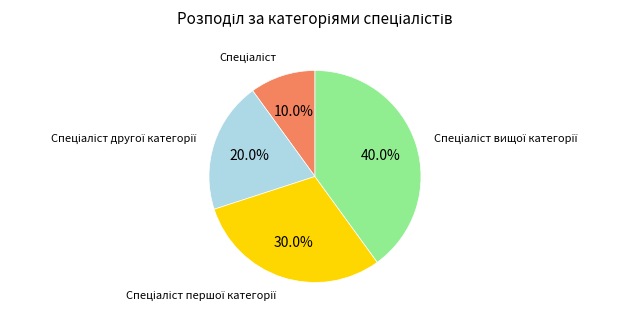

Is there a majority slice in this chart?

No